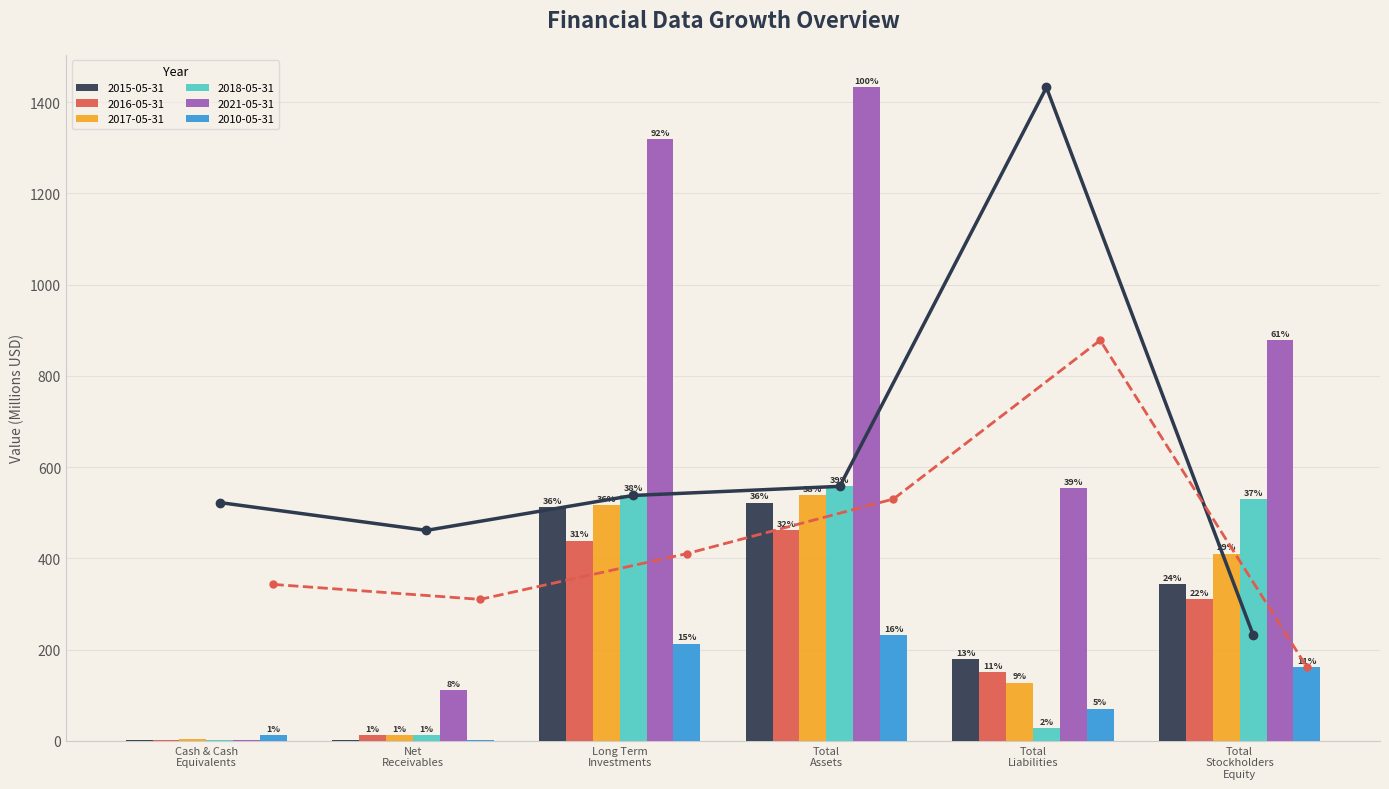

What position from the right is Long Term Investments?

4